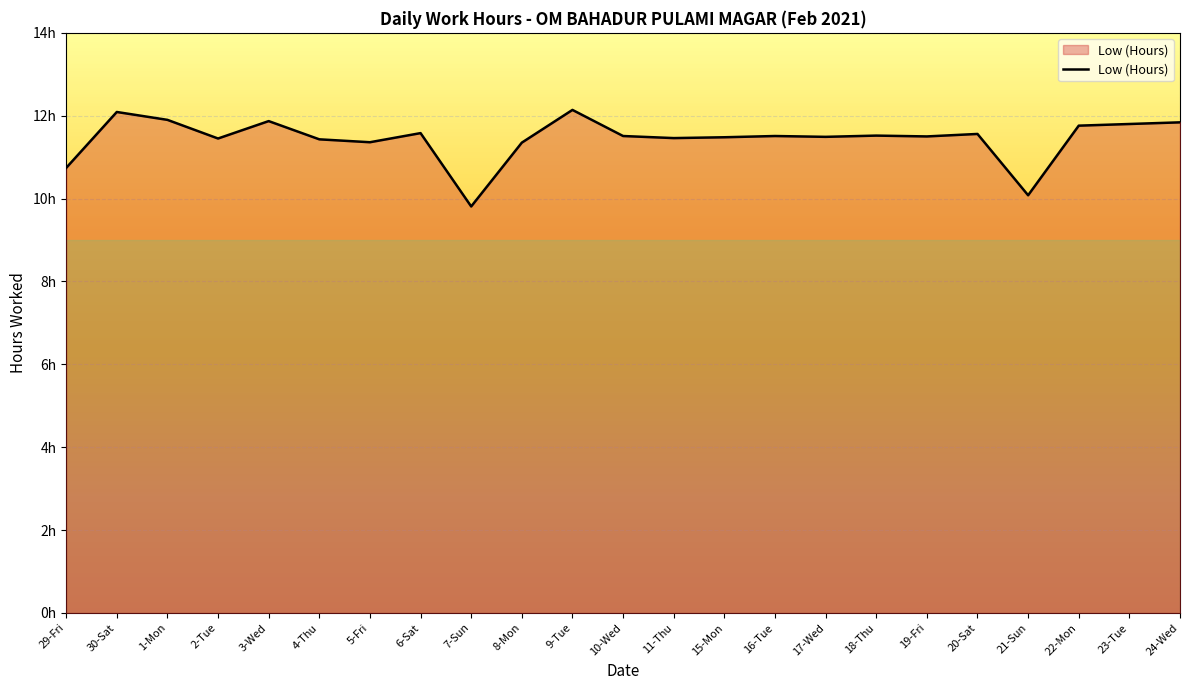

List the labels in order of value, smallest first.

7-Sun, 21-Sun, 29-Fri, 8-Mon, 5-Fri, 4-Thu, 2-Tue, 11-Thu, 15-Mon, 17-Wed, 19-Fri, 10-Wed, 16-Tue, 18-Thu, 20-Sat, 6-Sat, 22-Mon, 23-Tue, 24-Wed, 3-Wed, 1-Mon, 30-Sat, 9-Tue